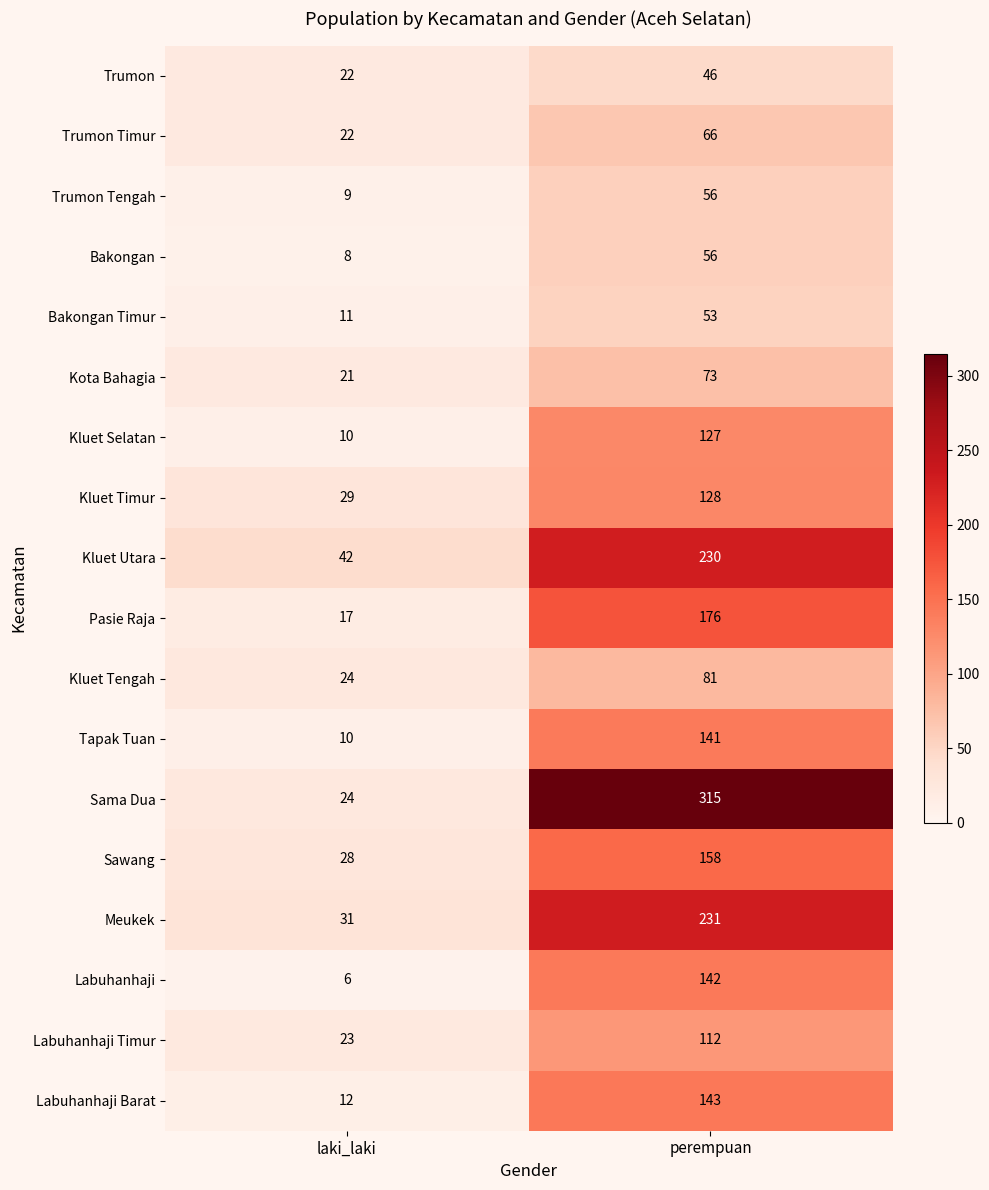

What is the difference between the highest and lowest values at perempuan?

269